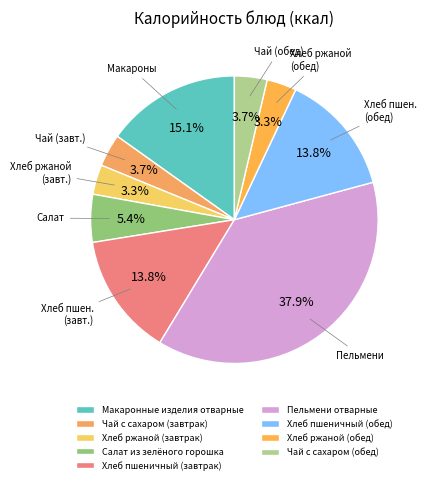

How many slices are in this pie chart?

9